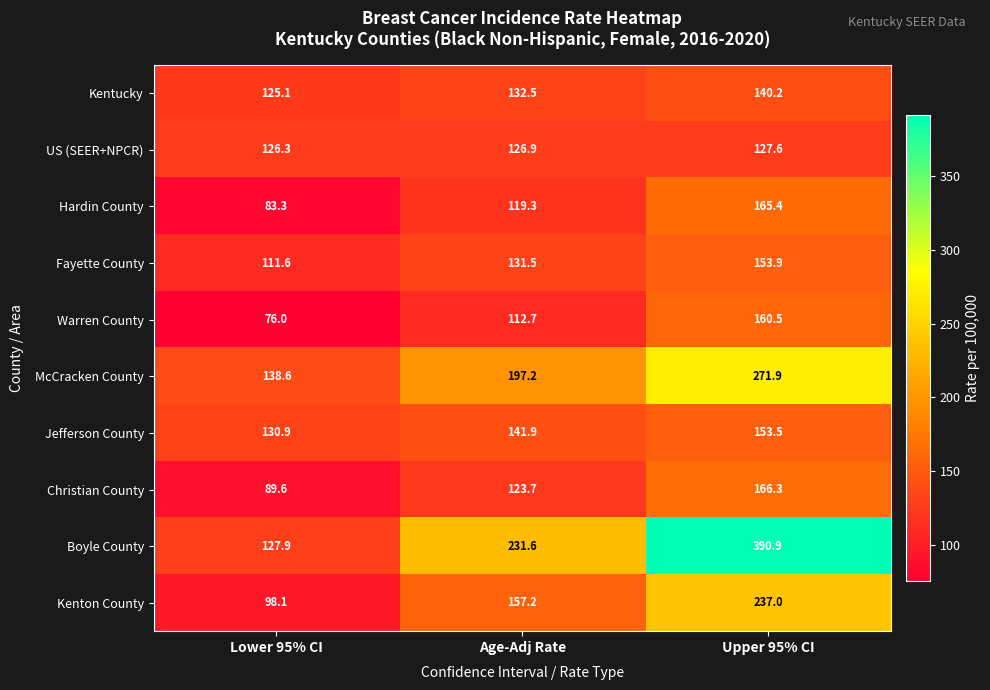

How many data points does each series have?

3